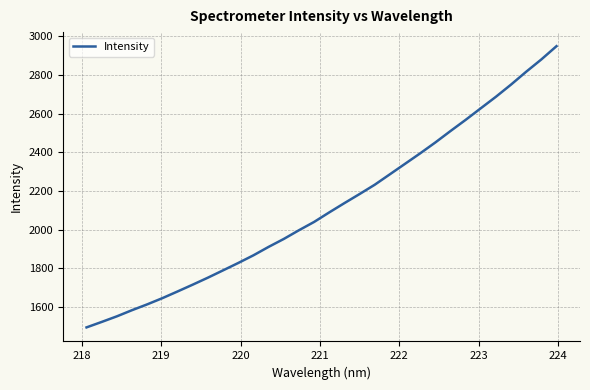

What is the maximum value shown in the chart?

2949.7